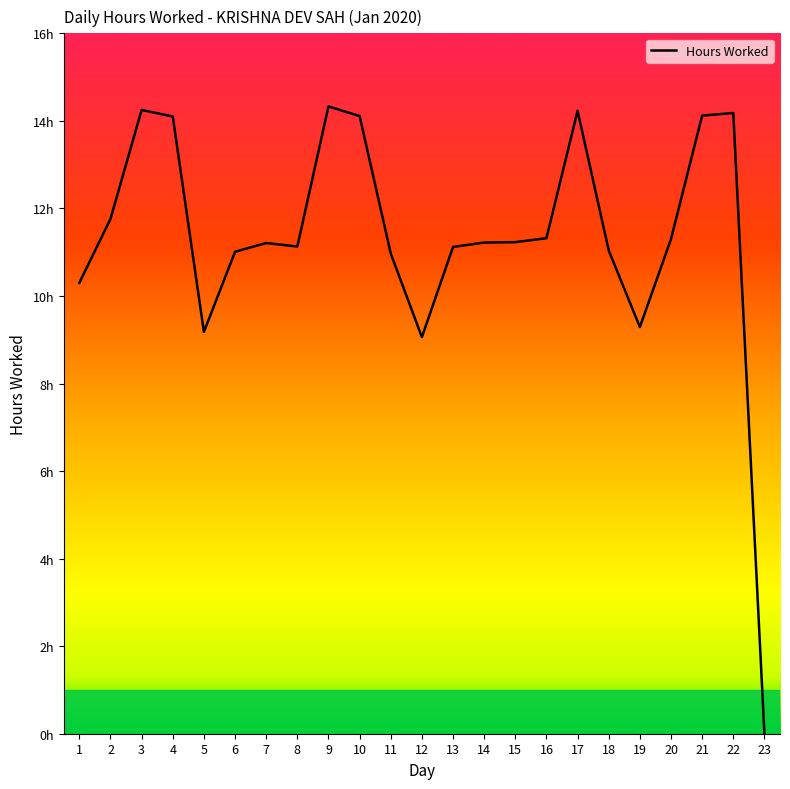

Does the chart display data point markers on the line(s)?

No